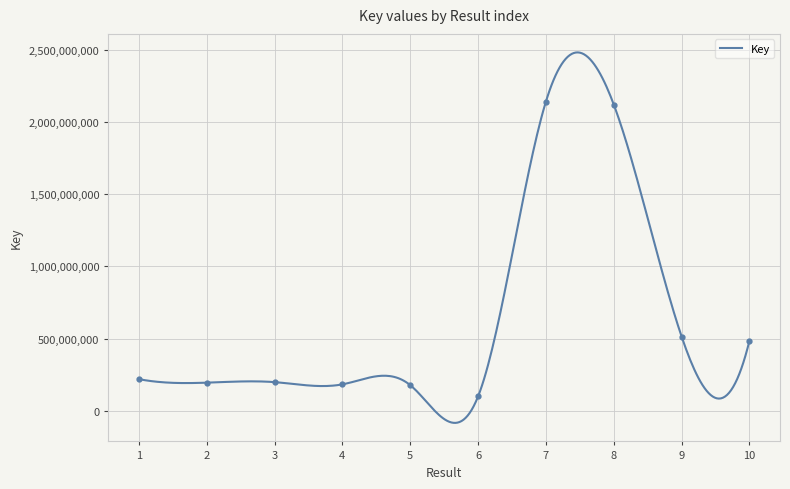

What is the value of the 2nd point from the left?

195695284